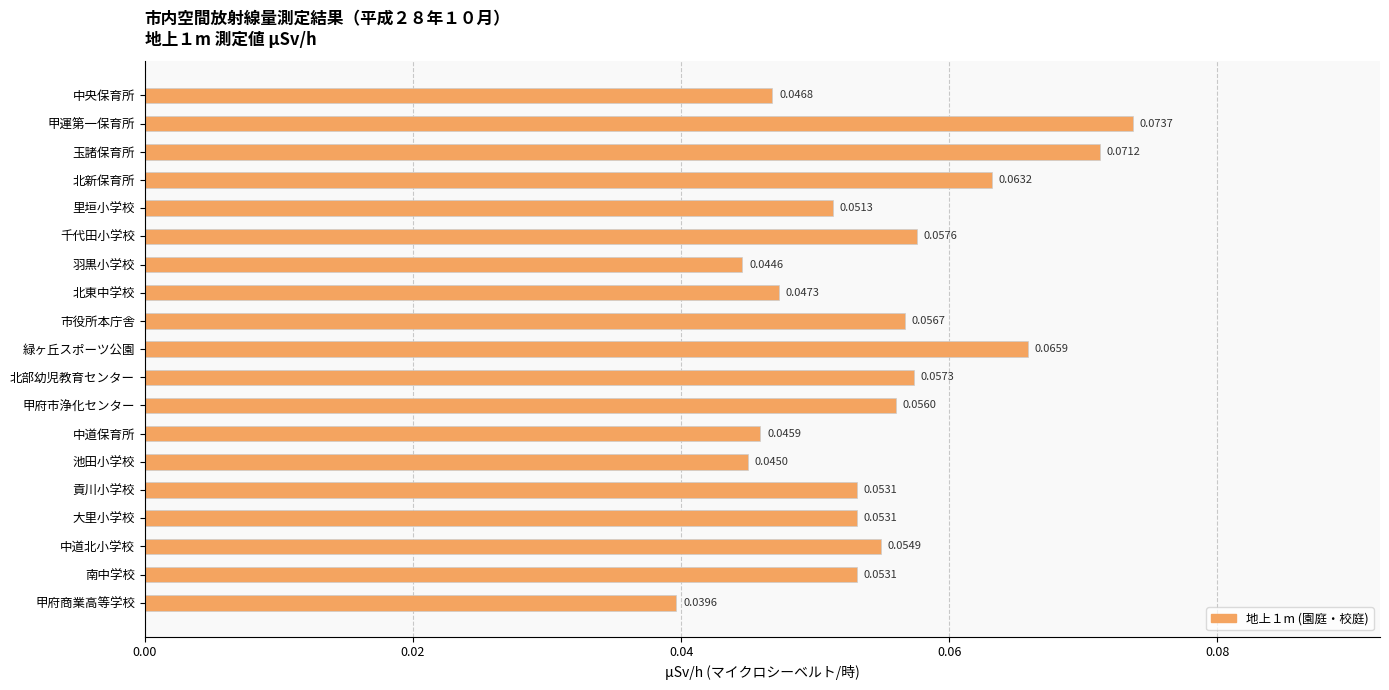

Where is the data nearest to the value 0?

甲府商業高等学校